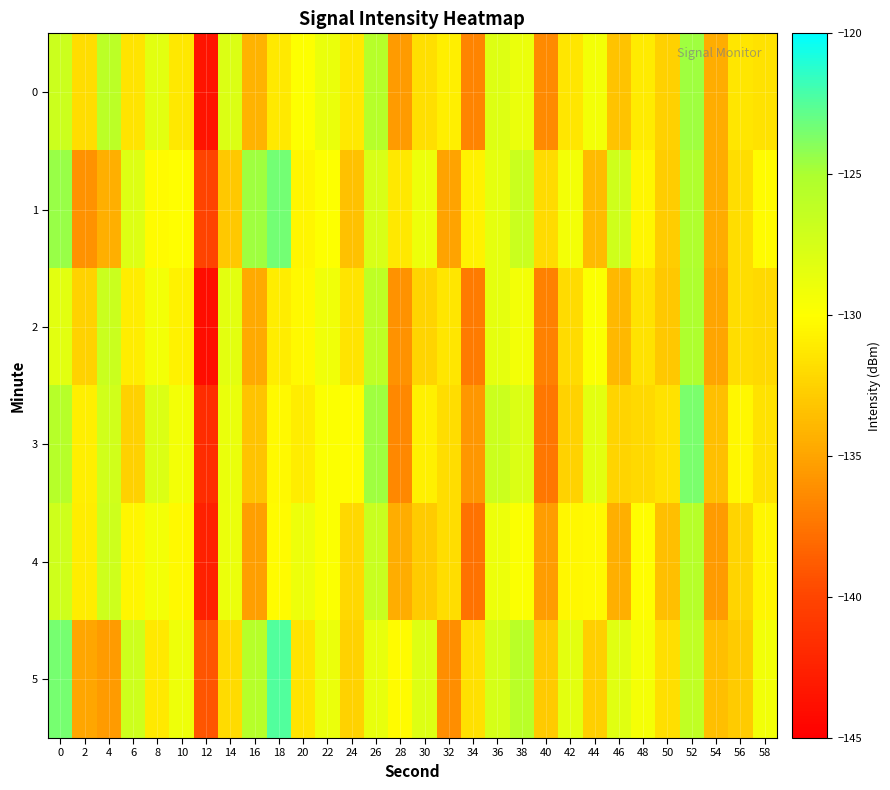

At 0, list the series in order from smallest to largest.

2, 4, 0, 3, 1, 5